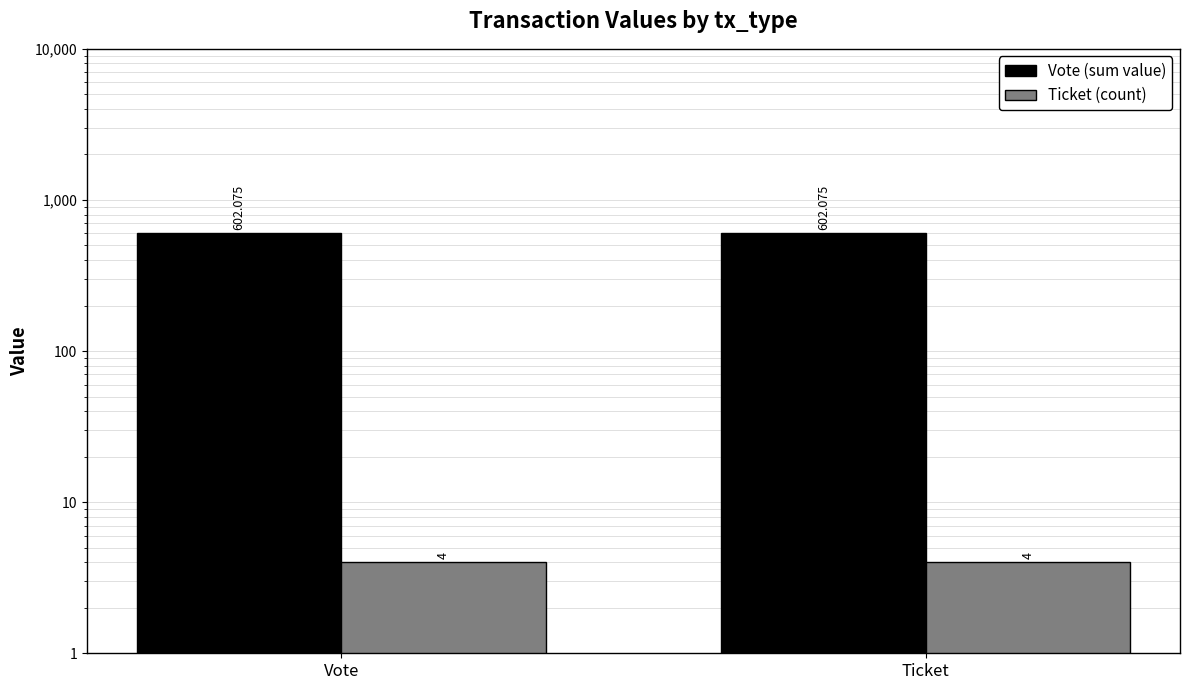

What is the label of the 1st bar from the left?

Vote